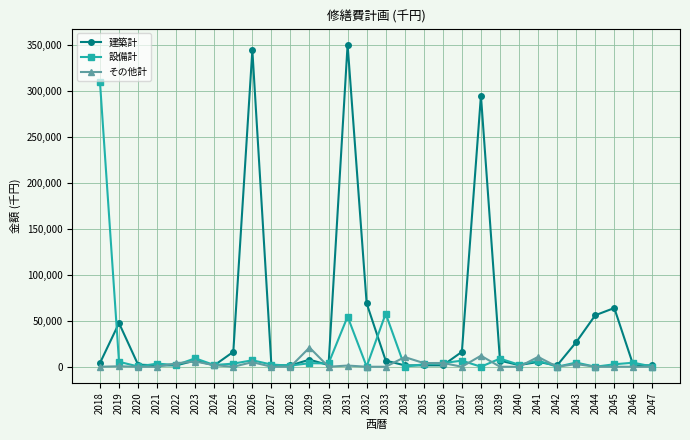

Rank the series by their average value, from highest to lowest.

建築計, 設備計, その他計